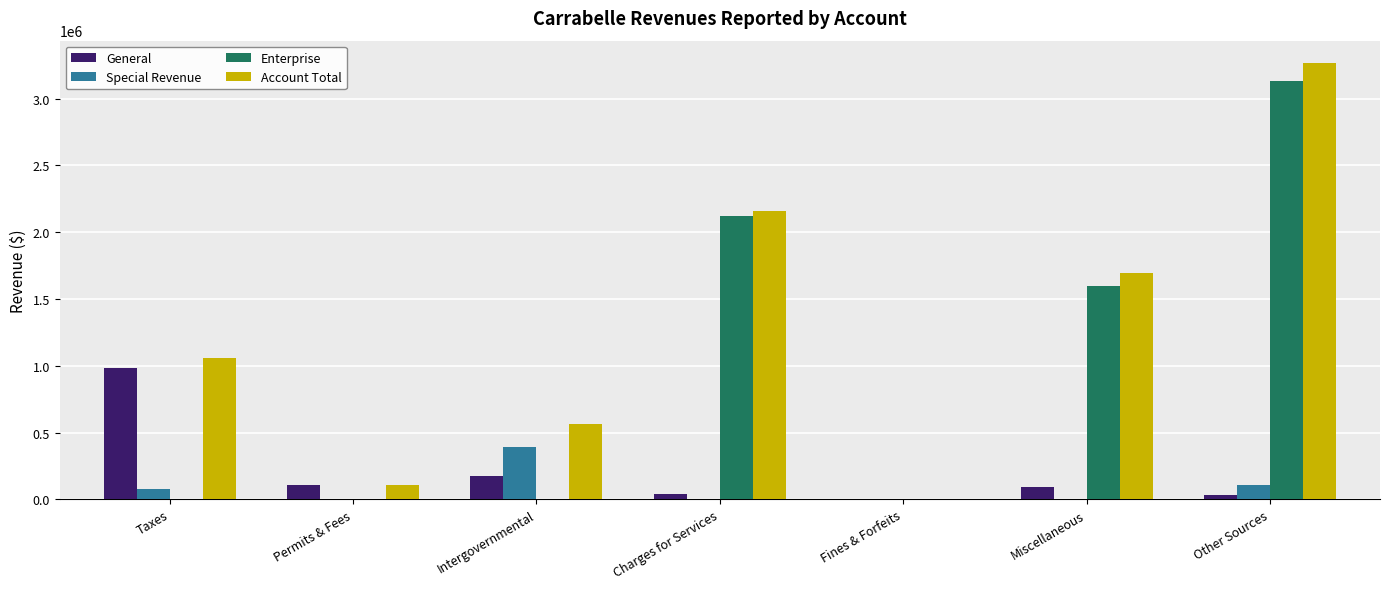

How many data points in Enterprise are above 0?

3